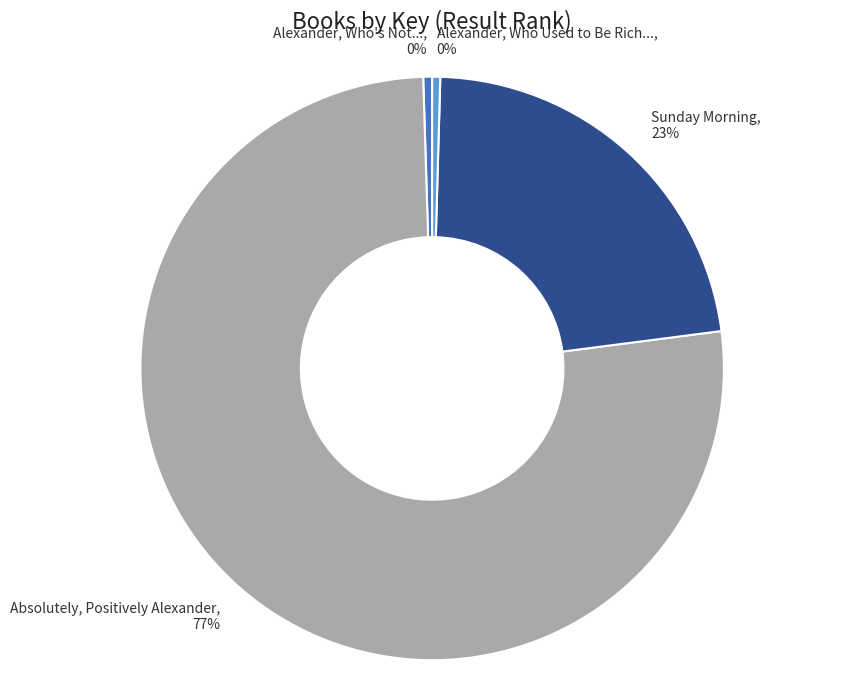

How many segments does this pie chart have?

4